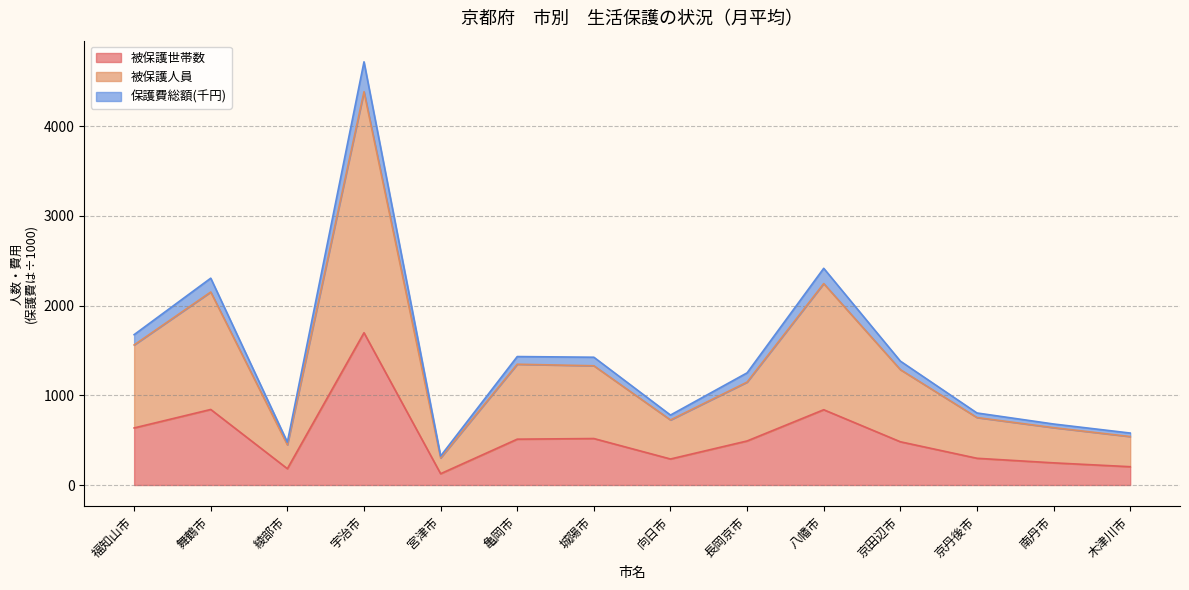

At which category is the sum across all series the highest?

宇治市